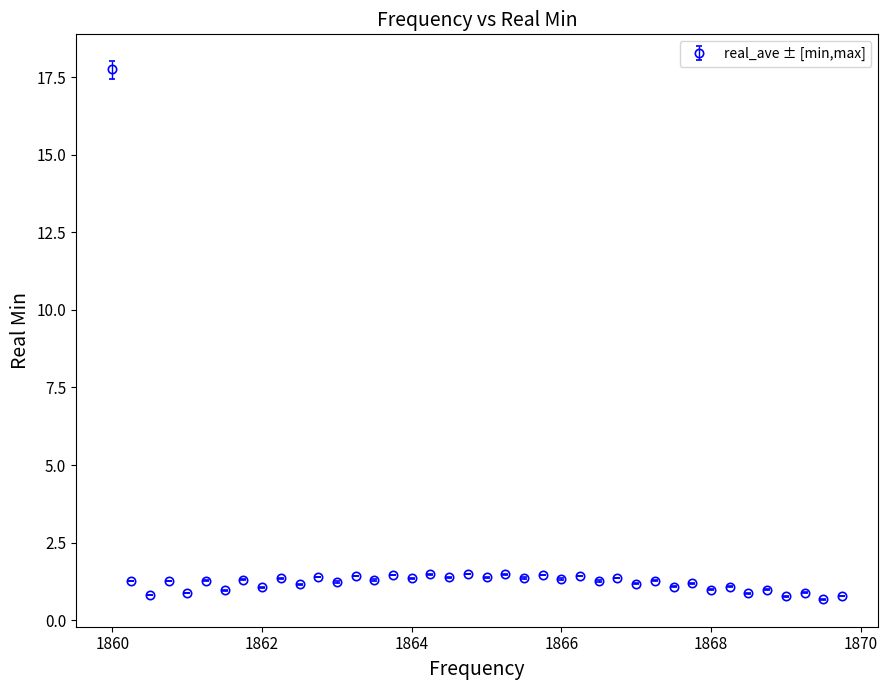

What is the maximum value shown in the chart?

17.8